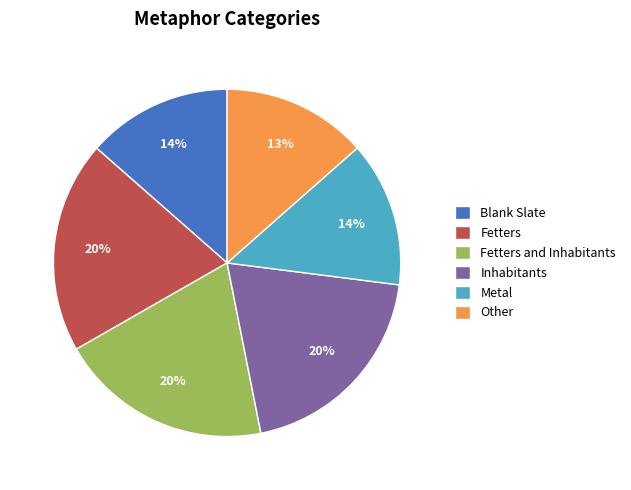

Which has a higher value, Fetters or Metal?

Fetters